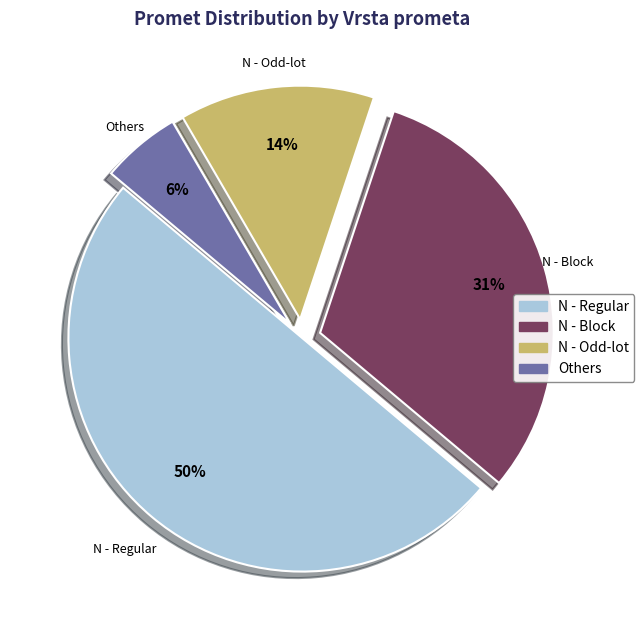

How many segments does this pie chart have?

4